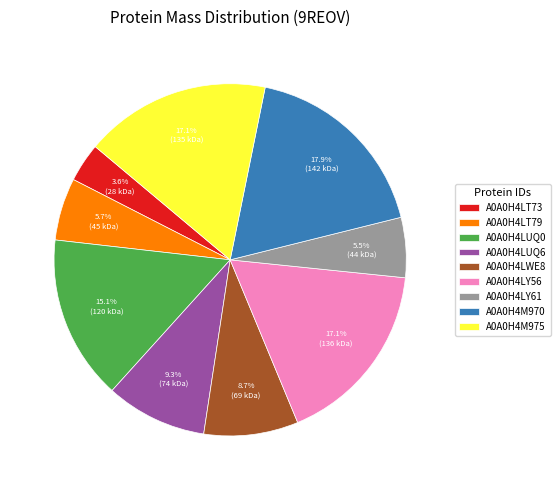

What percentage do A0A0H4LWE8 and A0A0H4LY56 together represent?

25.8%